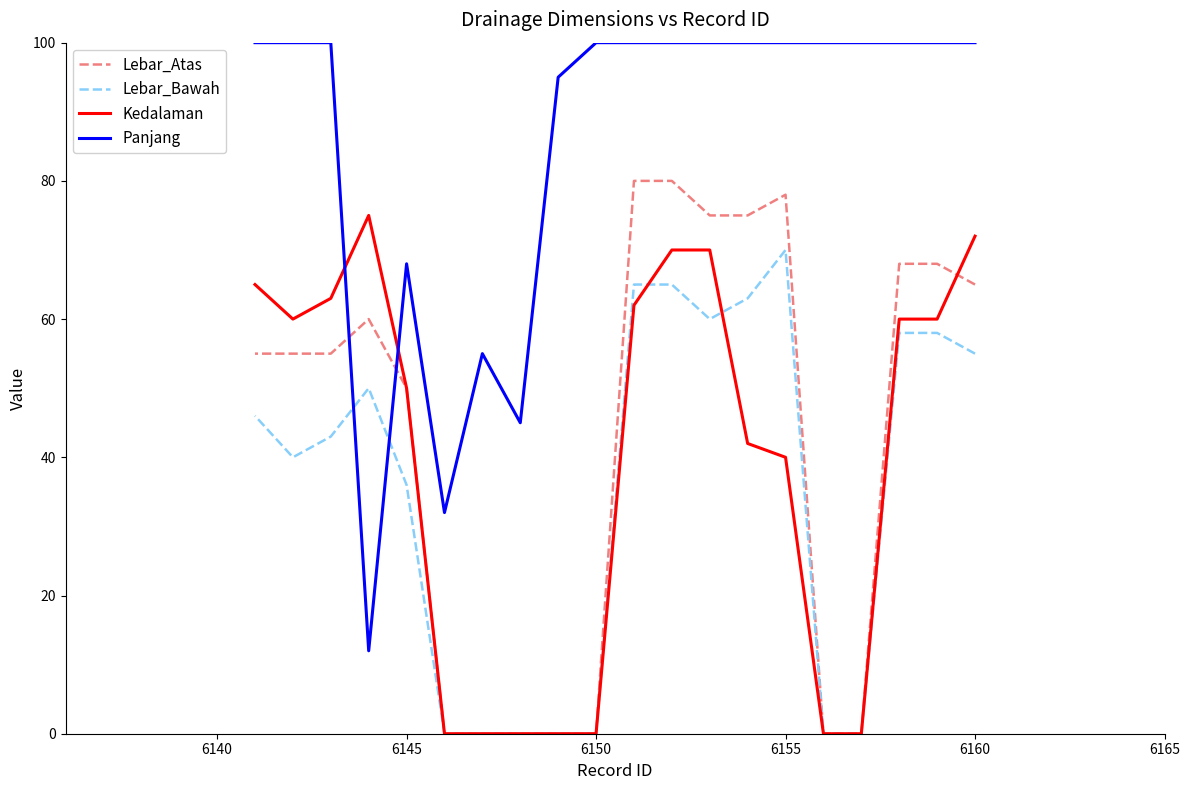

True or false: Panjang and Lebar_Atas intersect in this chart.

True